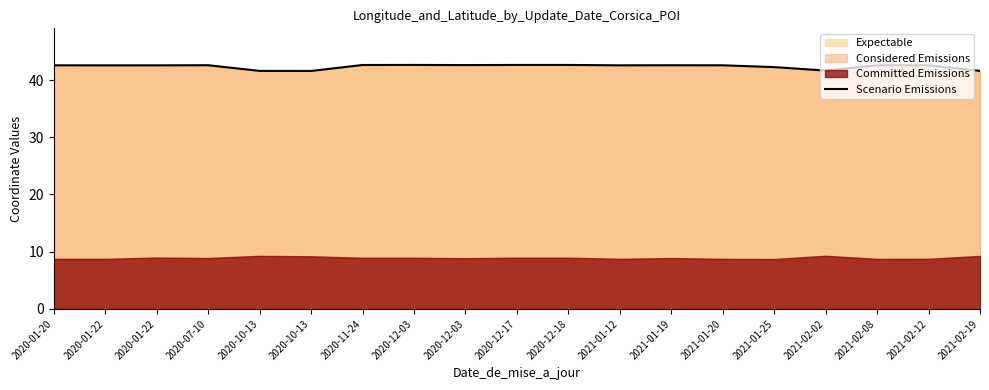

Rank the categories by value from lowest to highest.

2020-10-13, 2020-10-13, 2021-02-19, 2021-02-02, 2021-01-25, 2020-01-22, 2020-01-22, 2021-01-12, 2021-02-08, 2021-02-12, 2020-01-20, 2021-01-20, 2021-01-19, 2020-07-10, 2020-12-03, 2020-11-24, 2020-12-18, 2020-12-17, 2020-12-03